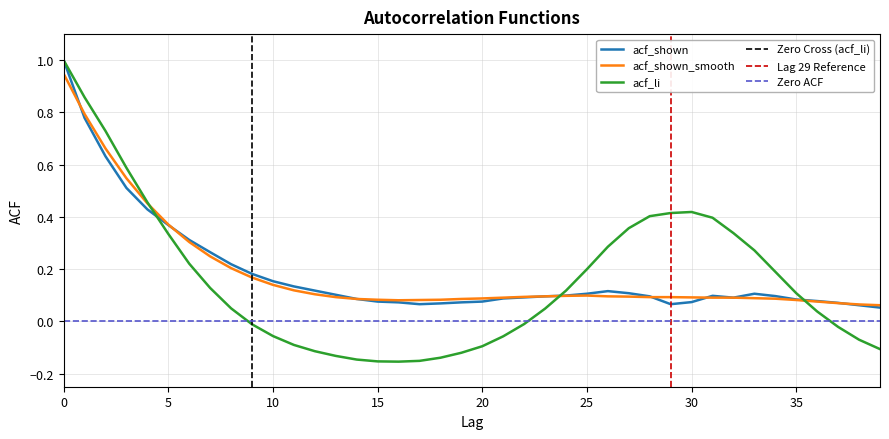

At which label does acf_shown reach its minimum?

39